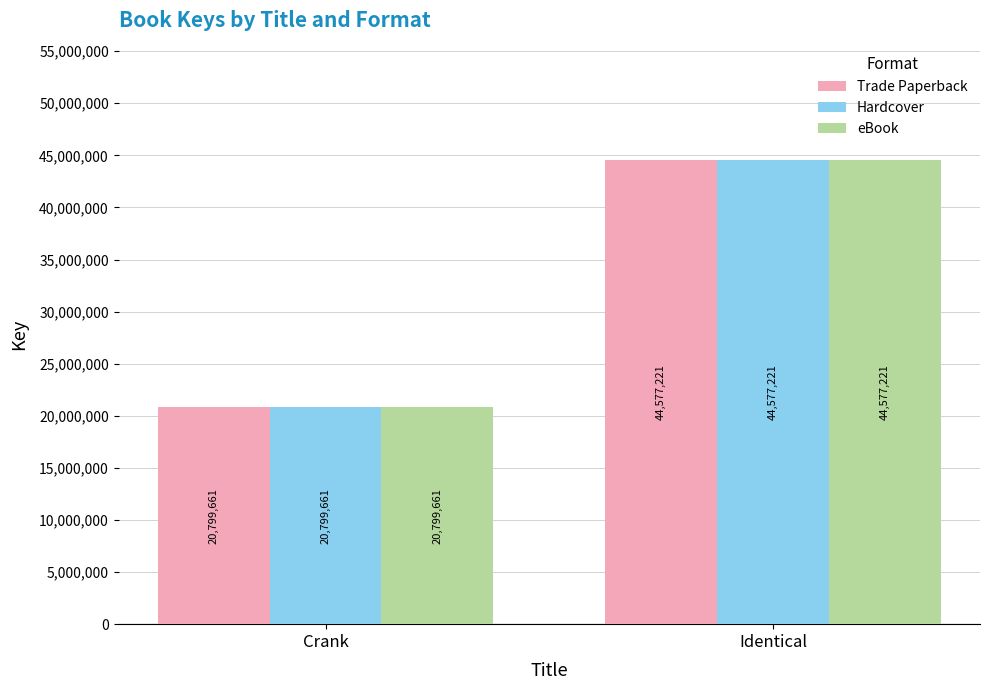

At which category does the chart reach its peak across all series?

Identical